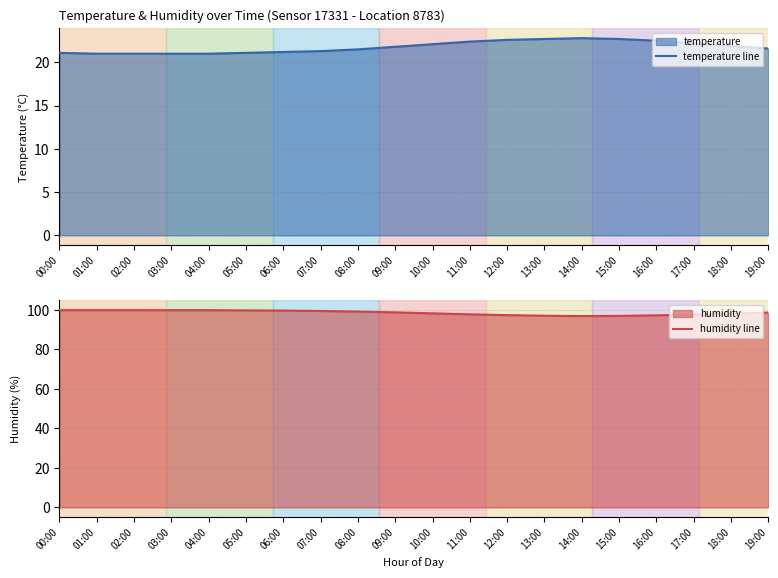

Between 12:00 and 07:00, which is larger?

12:00